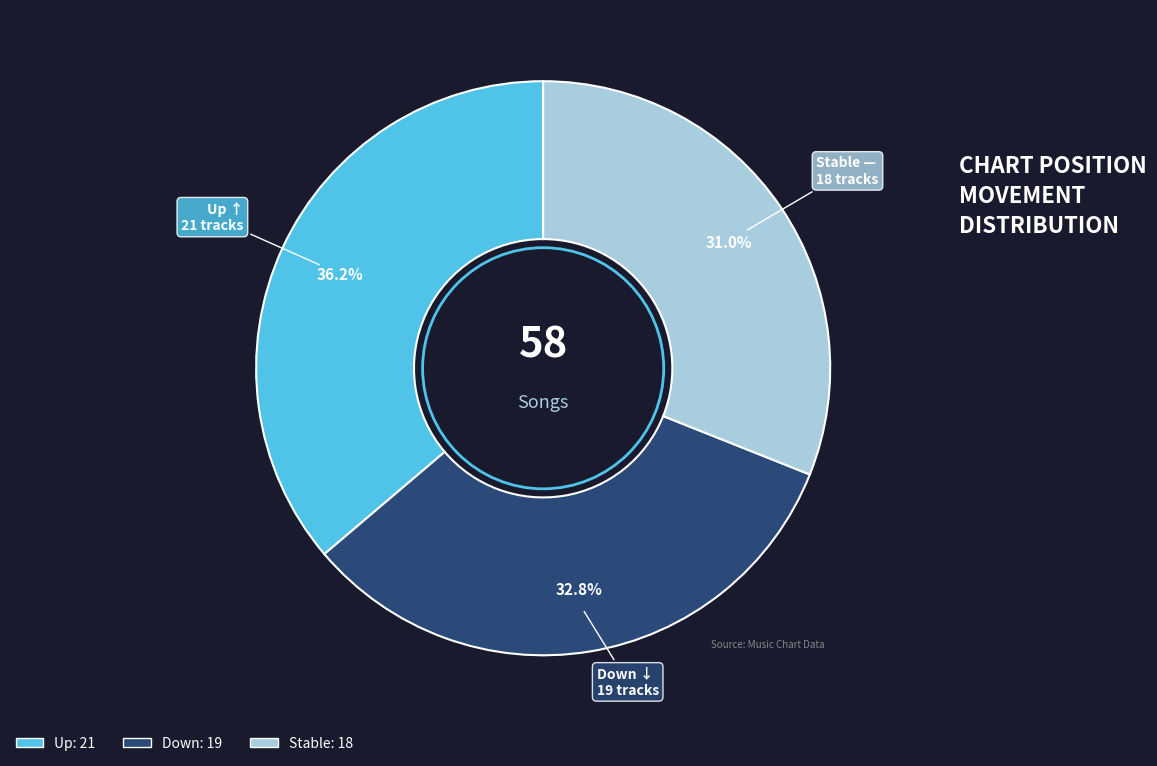

To the nearest percent, what is the average slice percentage?

33%